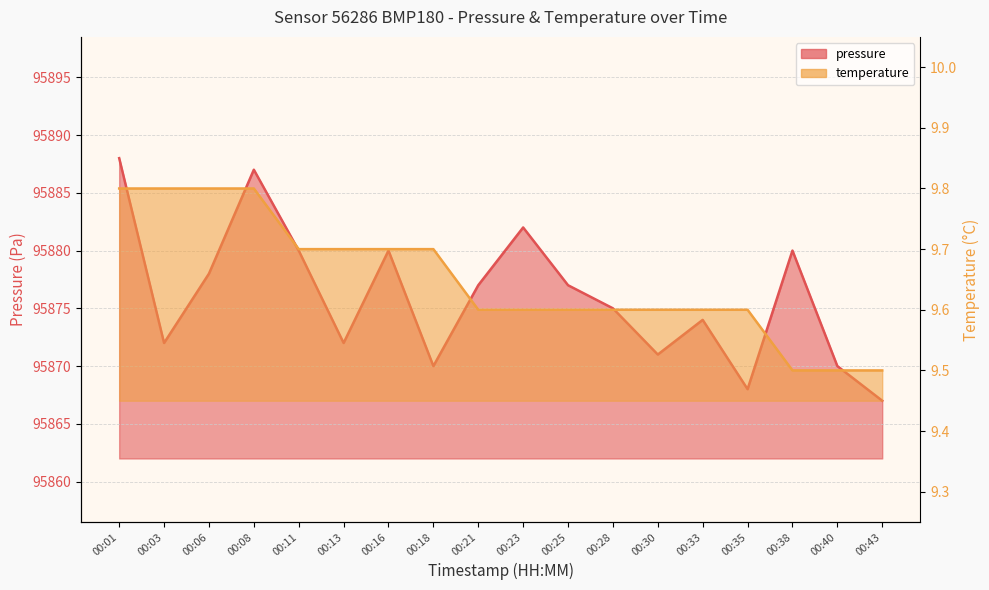

Is it true that pressure equals 158092.5 at 00:03?

False